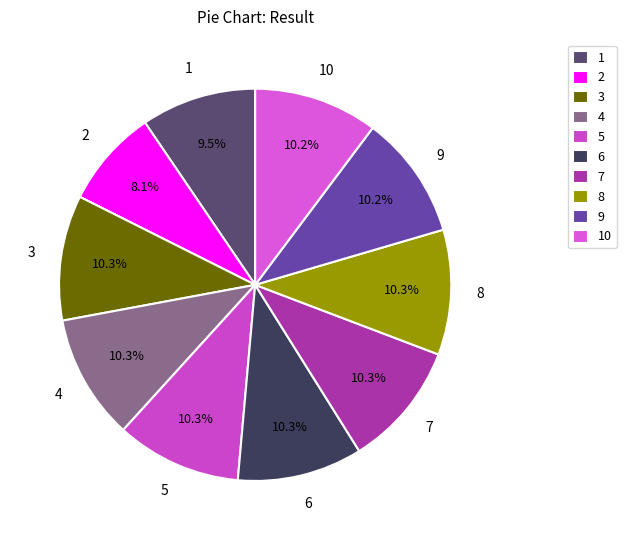

The 4 slice represents 1% of the pie. True or false?

False